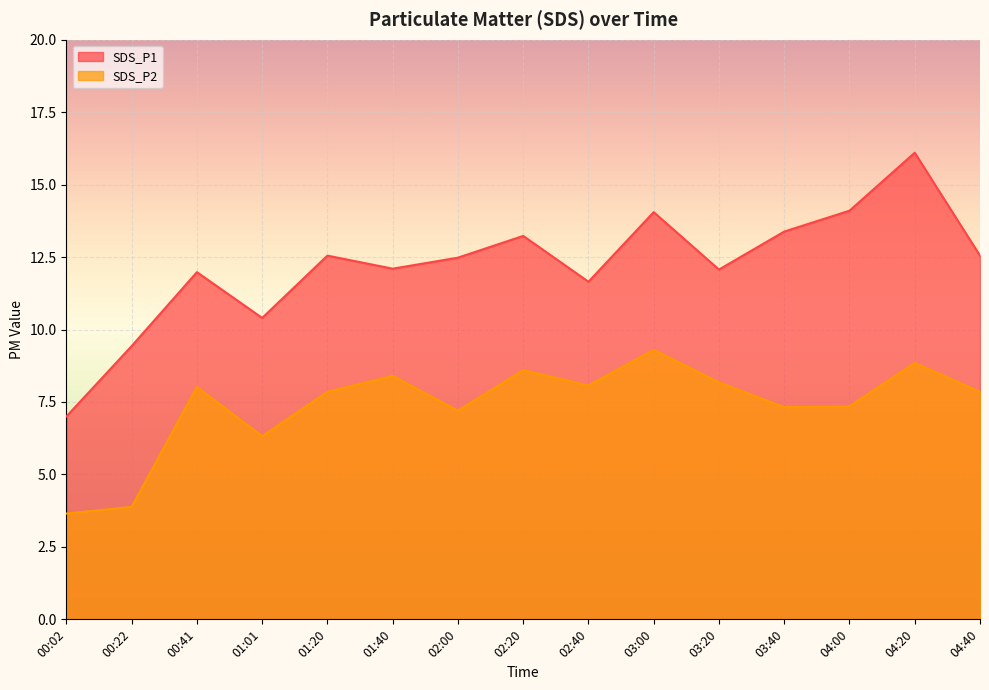

What is the difference between the second highest and minimum values in the SDS_P2 series?

5.2